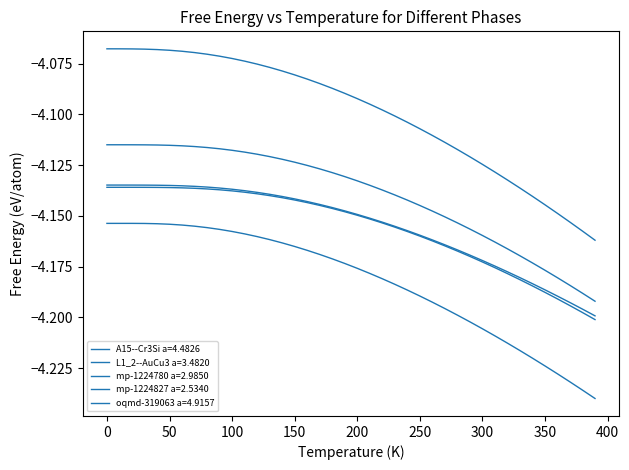

How many lines are shown in the chart?

5